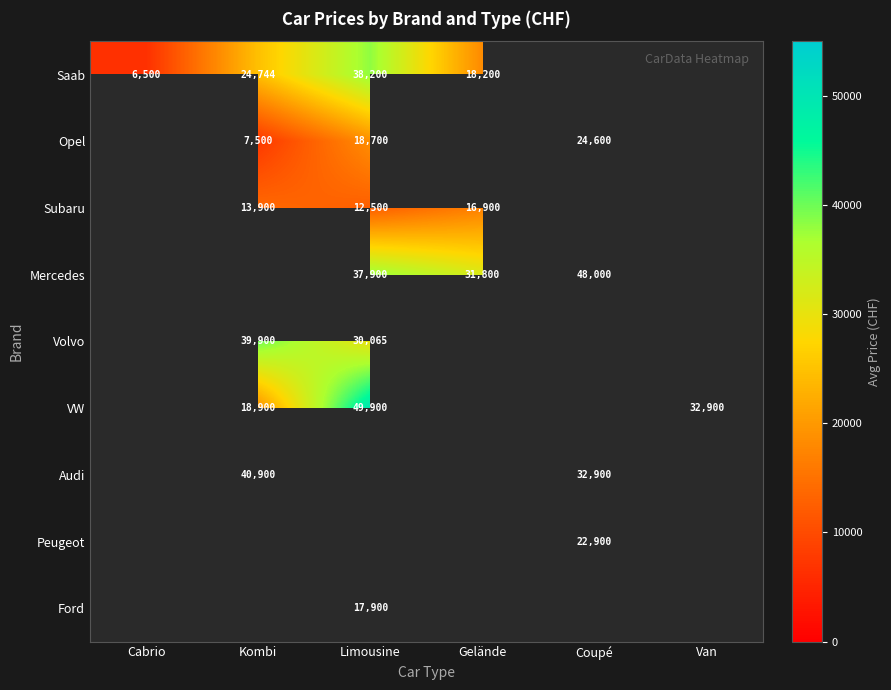

The value of Saab at Limousine is 54838. True or false?

False